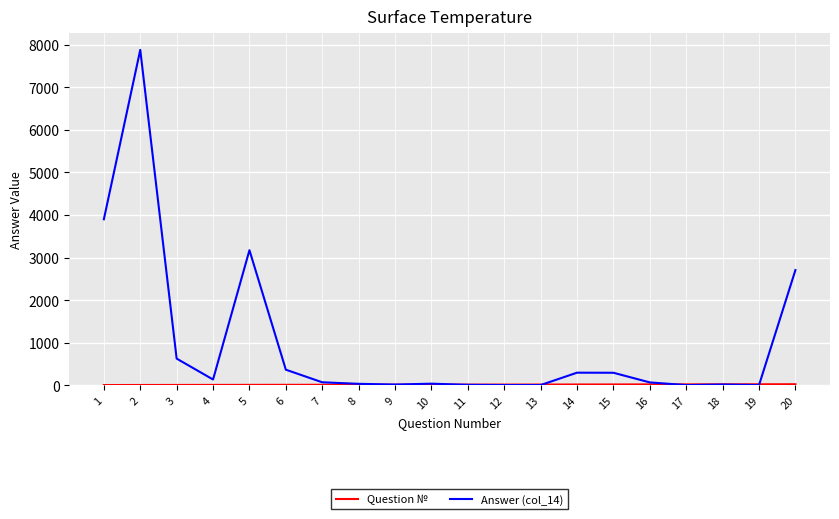

Which series has the widest spread of values?

Answer (col_14)